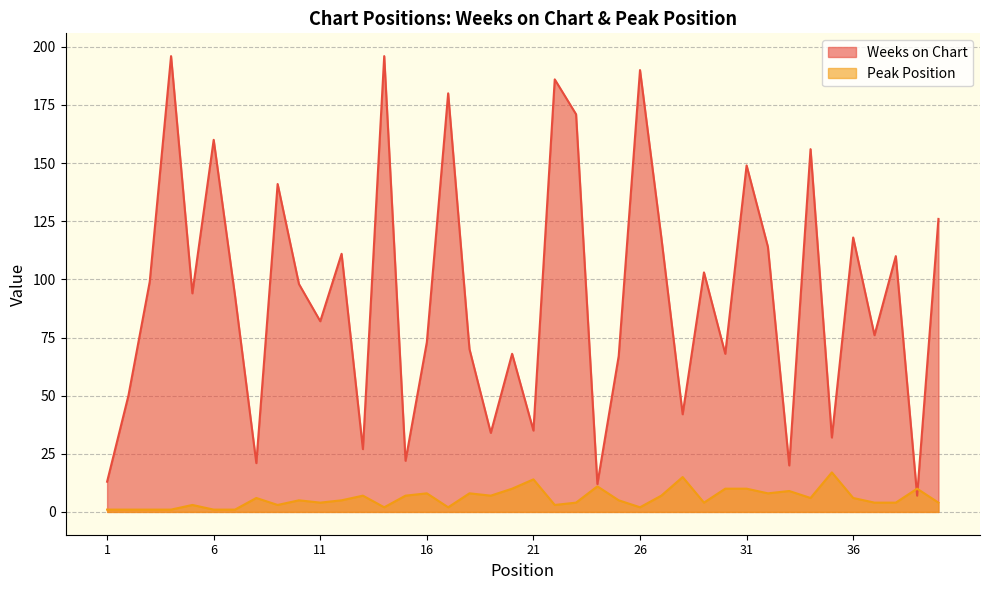

How many data points does each series have?

40